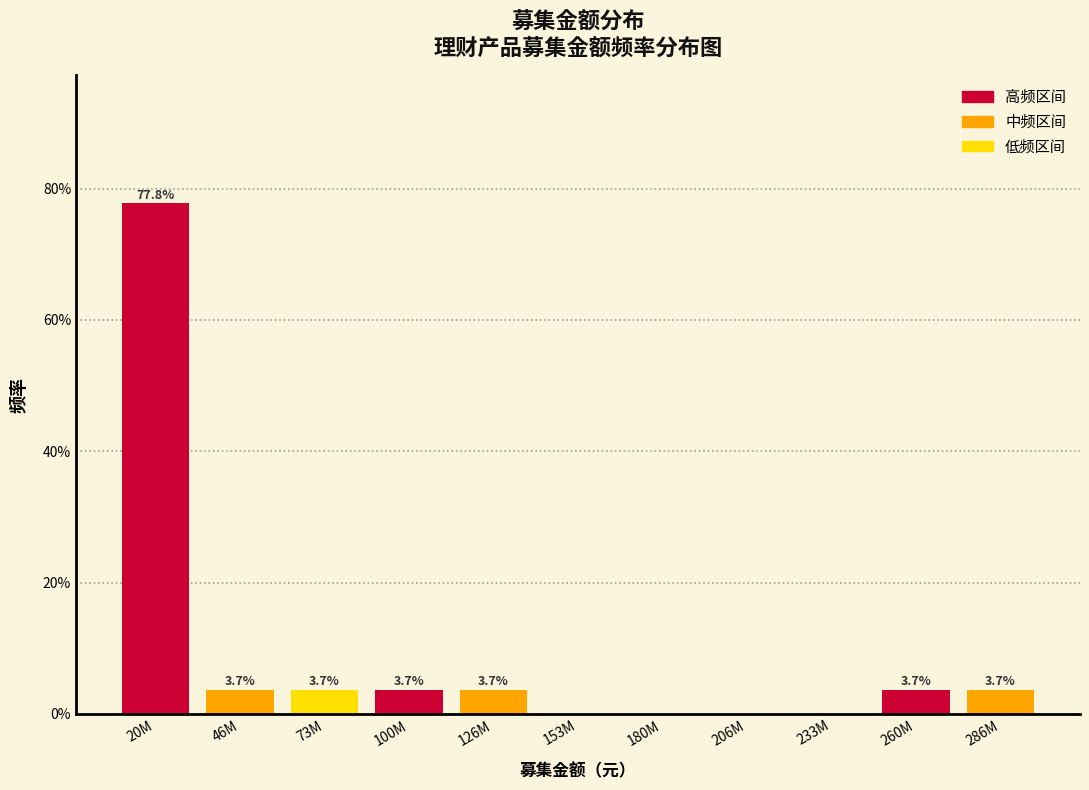

Are the bars horizontal?

No